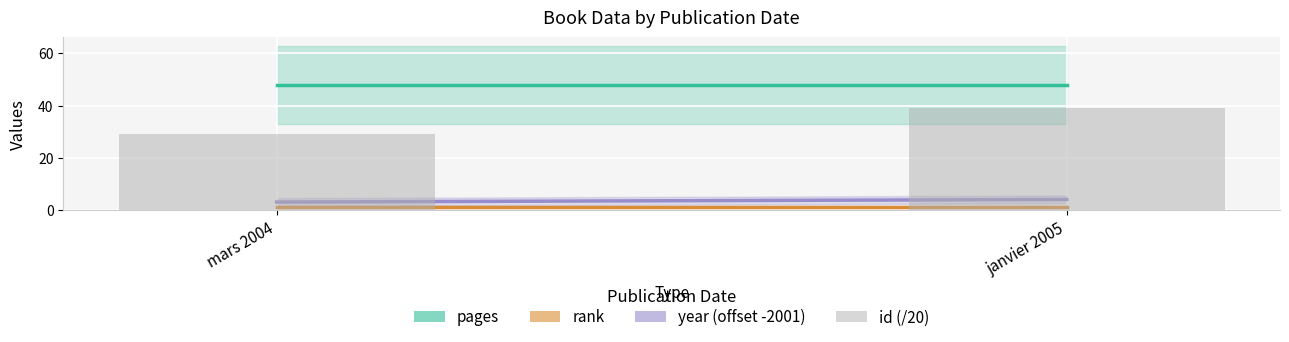

Rank the categories by value from highest to lowest.

janvier 2005, mars 2004